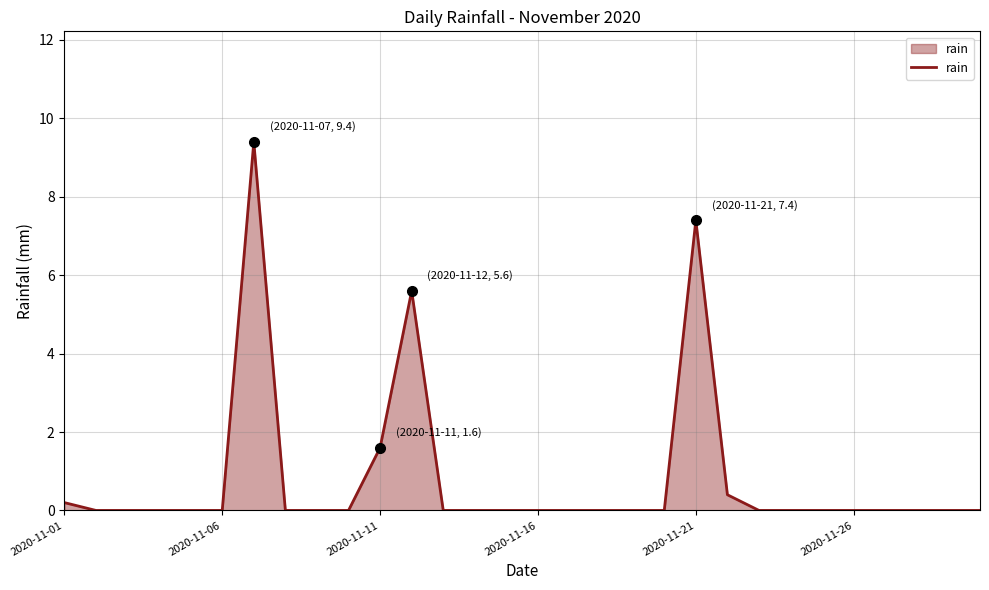

What is the difference between the maximum and minimum values?

9.4